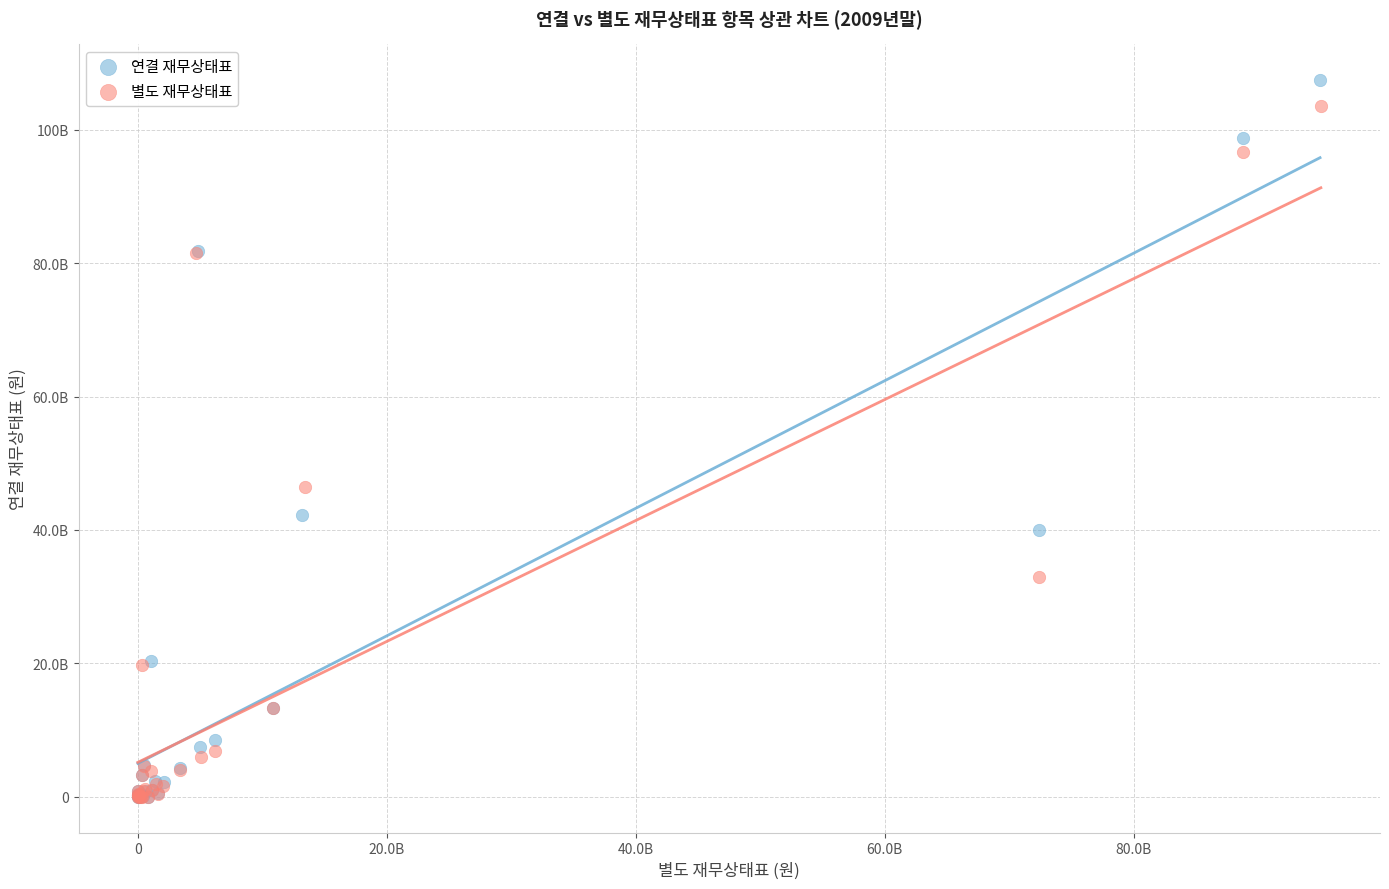

Which series reaches the maximum Y coordinate?

연결 재무상태표